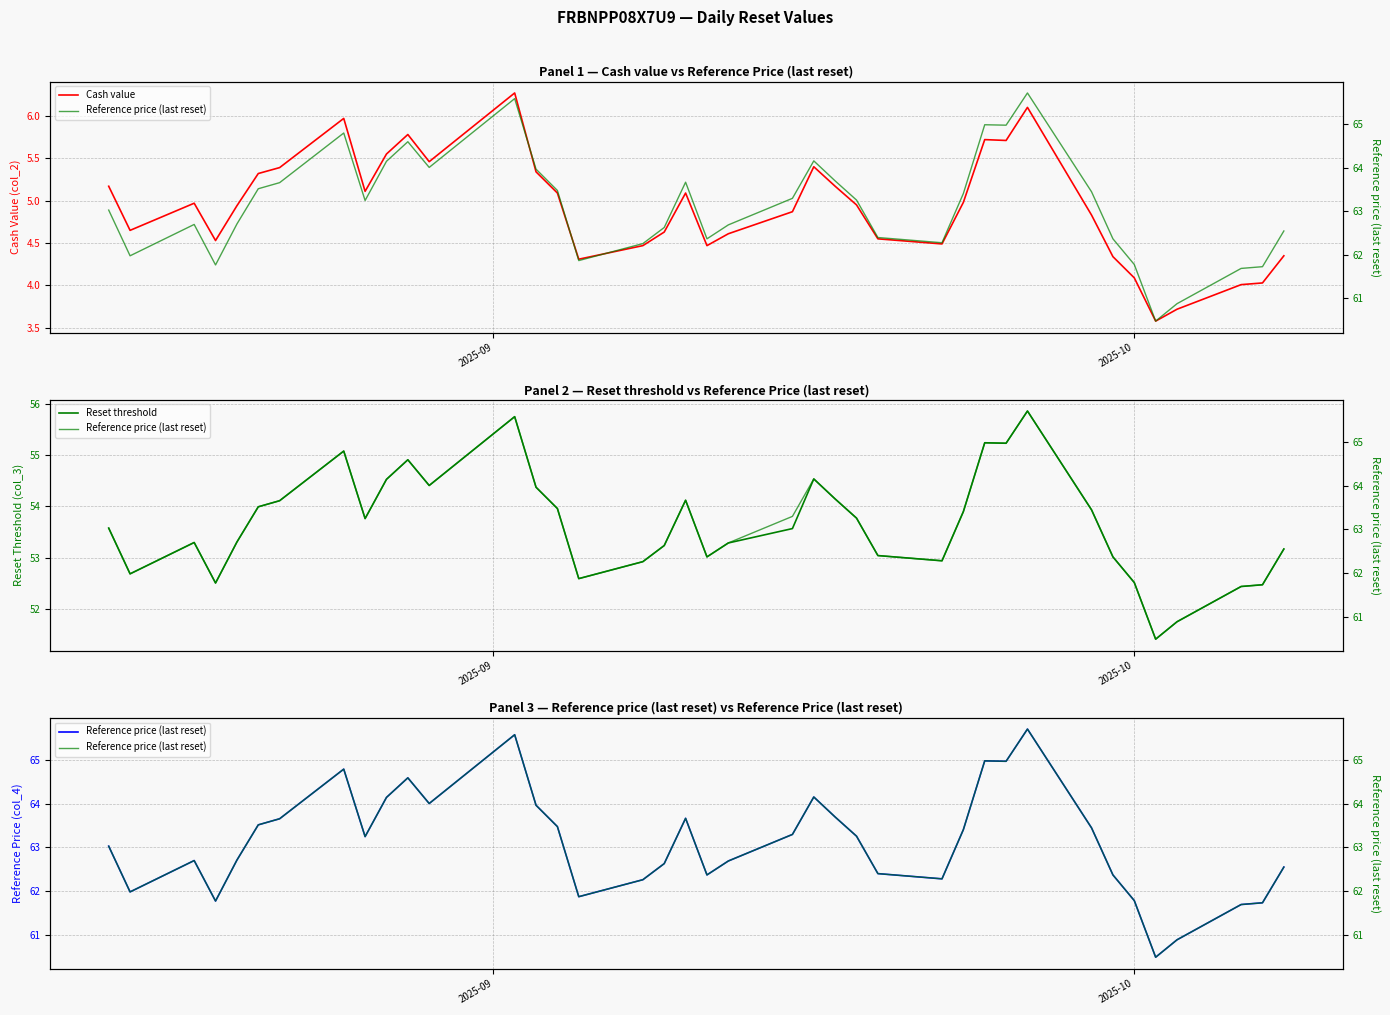

At which label does Reset threshold first exceed 53?

2025-09